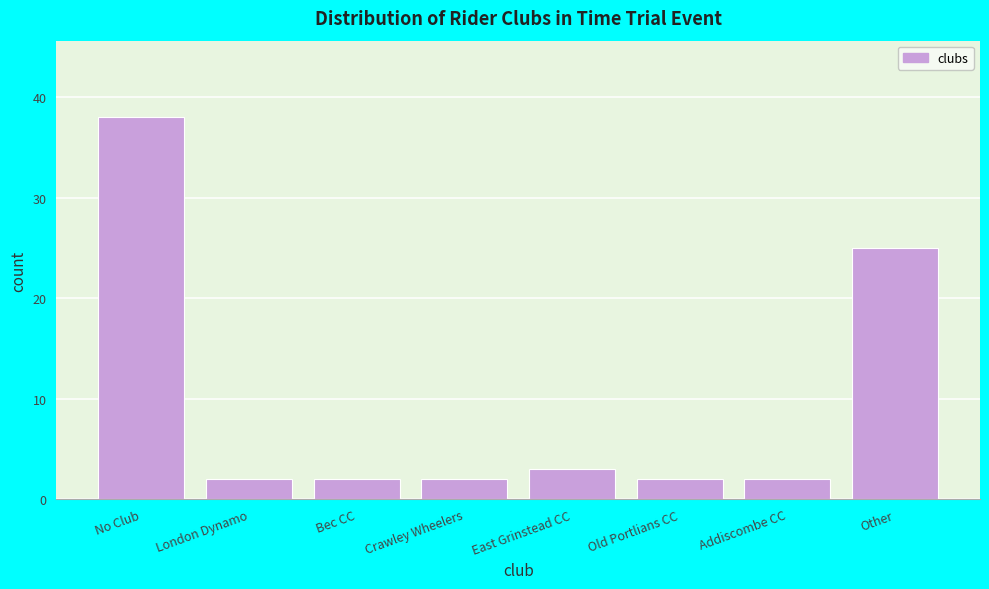

Reading left to right, extract all data points from this chart.

No Club=38	London Dynamo=2	Bec CC=2	Crawley Wheelers=2	East Grinstead CC=3	Old Portlians CC=2	Addiscombe CC=2	Other=25